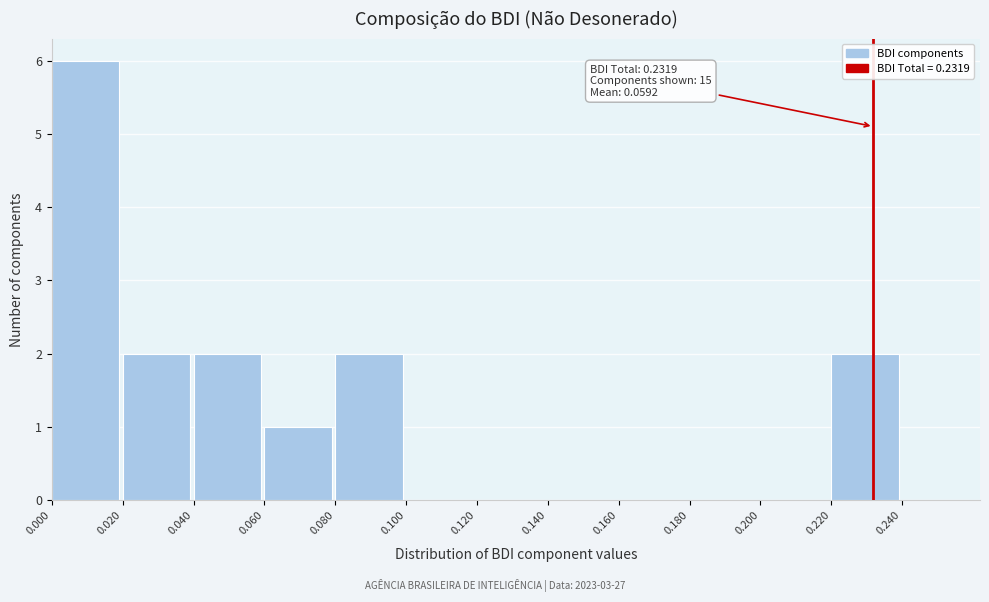

Which range on the x-axis has the tallest bar?

0.00 to 0.02